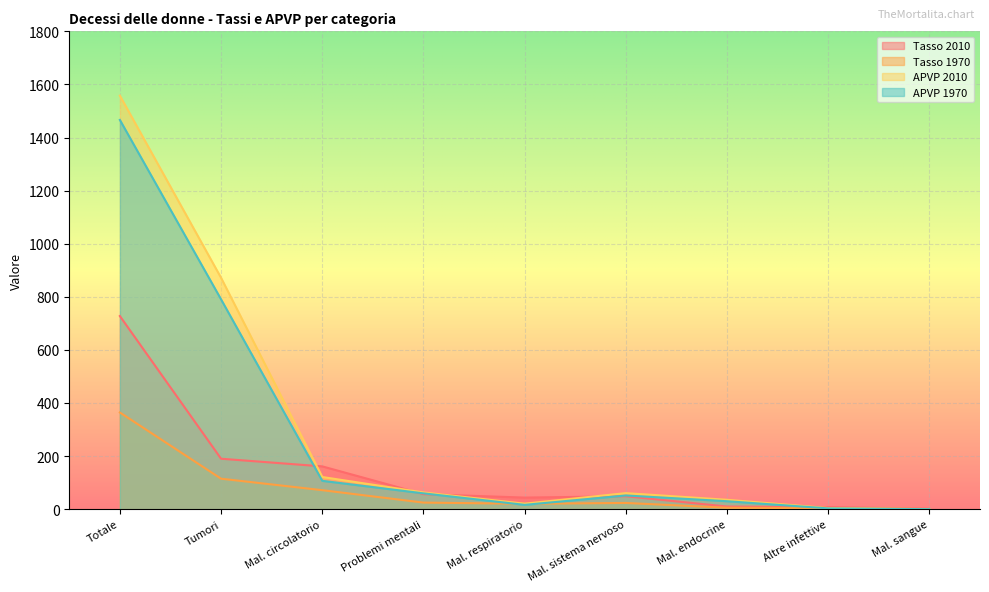

What is the difference between the maximum and second lowest values in the Tasso 1970 series?

360.5